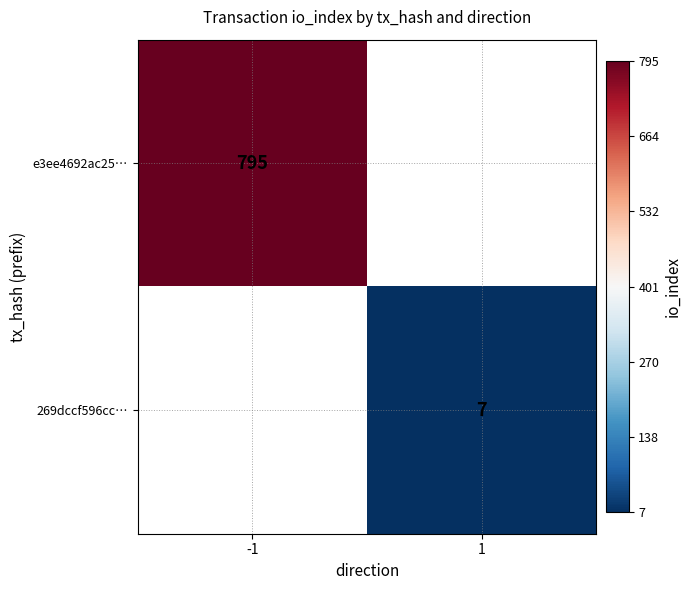

The 269dccf596cc… series shows 7 at 1. True or false?

True